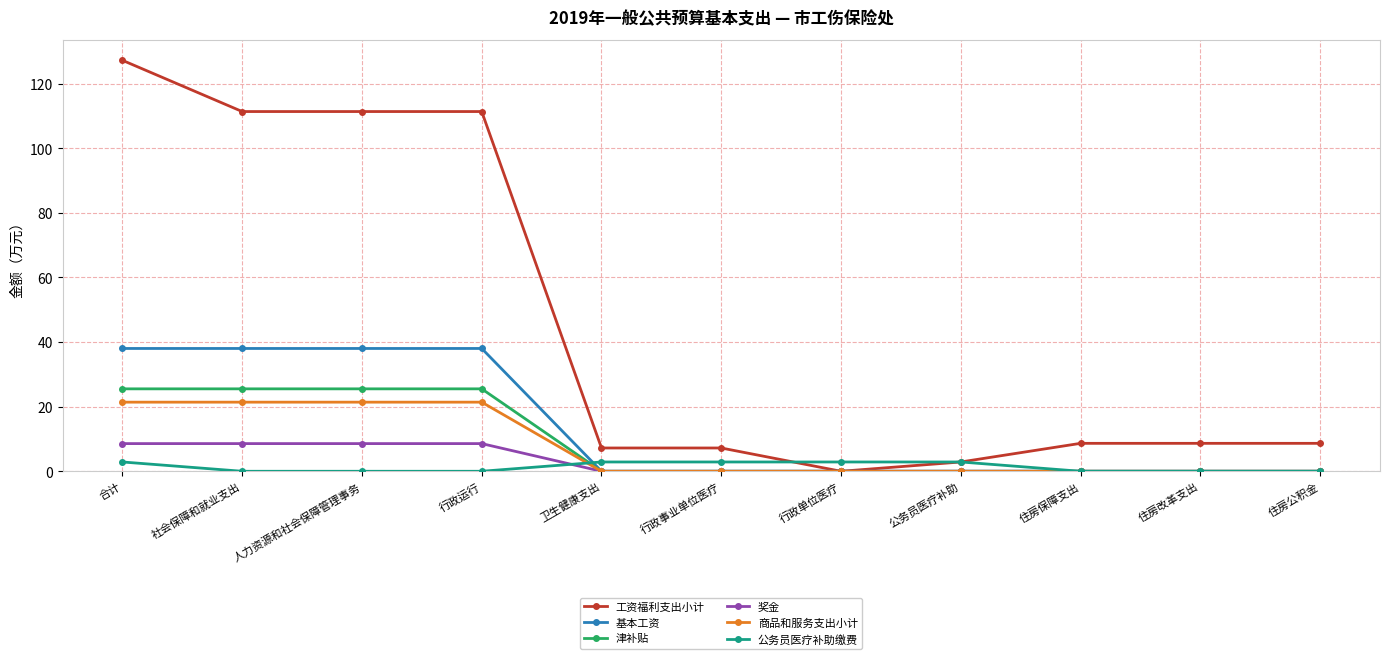

Which series has the largest range (max minus min)?

工资福利支出小计